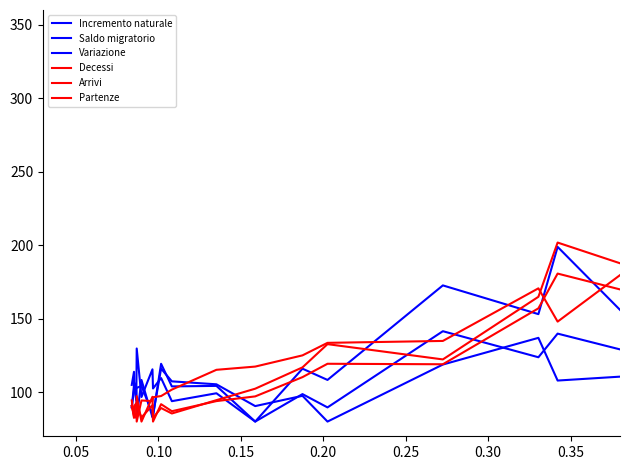

How many lines are shown in the chart?

6